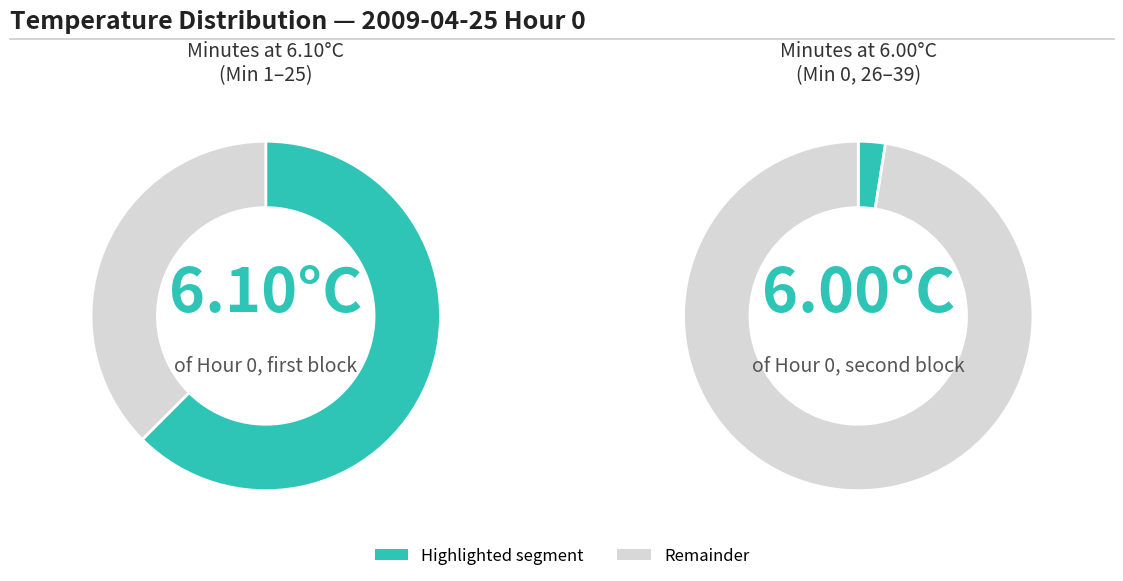

What is the change in value from 10 to 29?

-0.1